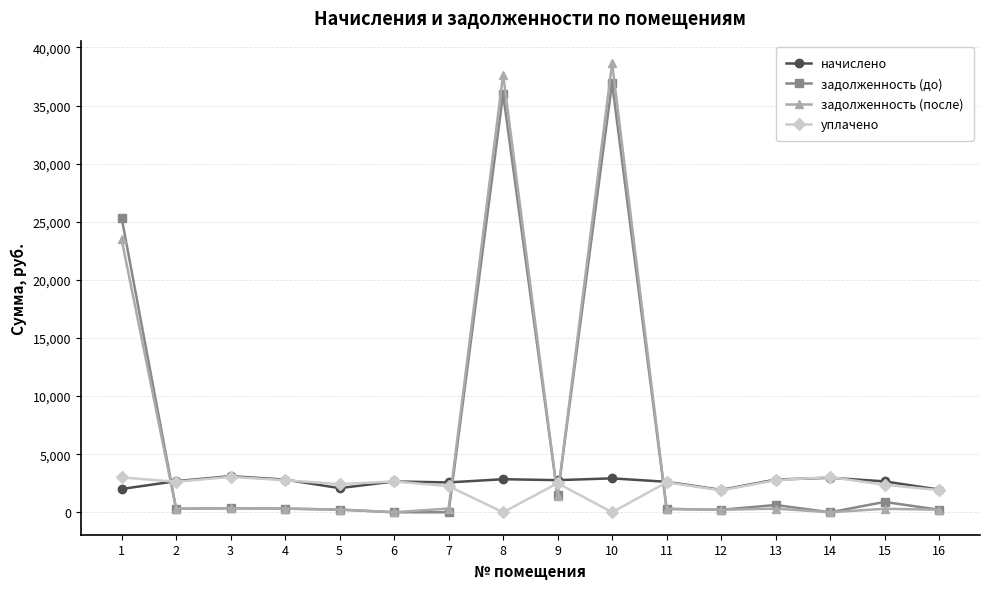

What is the difference between the highest and lowest values at 8?

37672.5